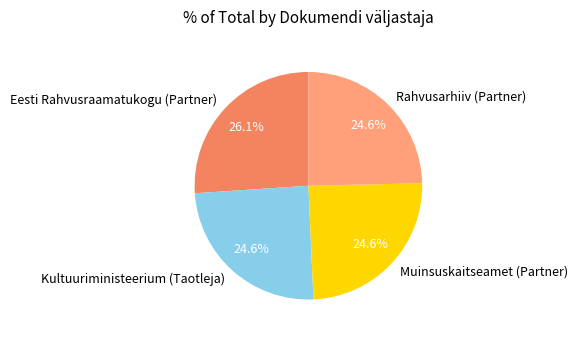

To the nearest percent, what portion does Rahvusarhiiv (Partner) represent?

25%